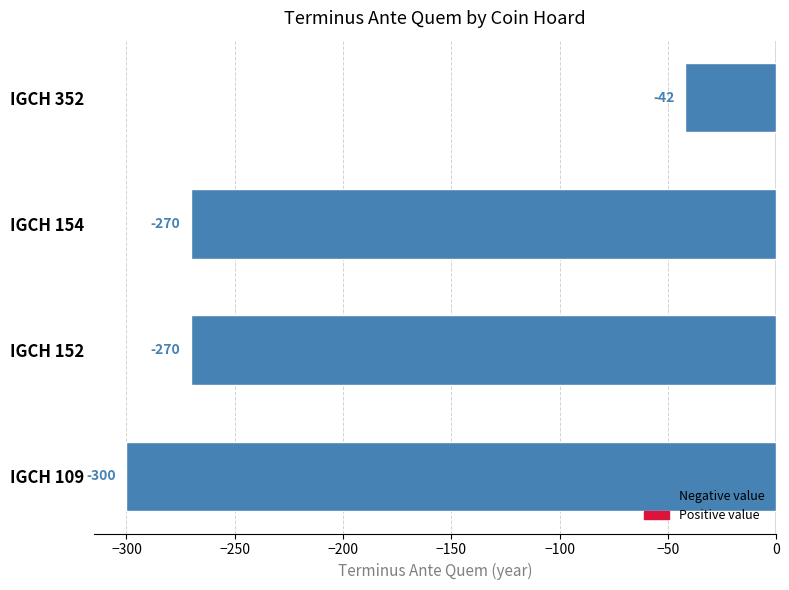

How many values are between -270 and -42?

3